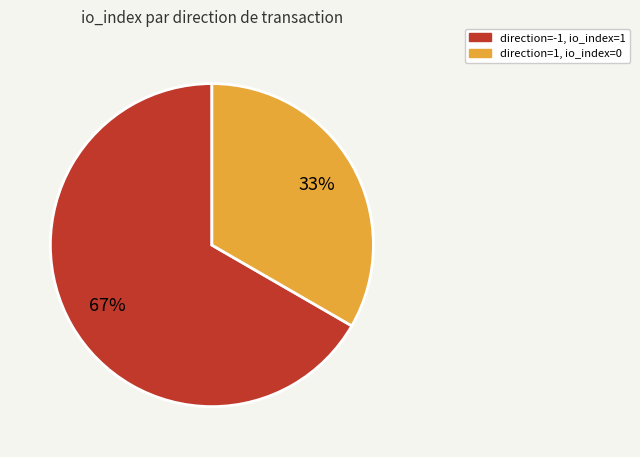

Do direction=-1, io_index=1 and direction=1, io_index=0 together represent more than half of the pie?

Yes